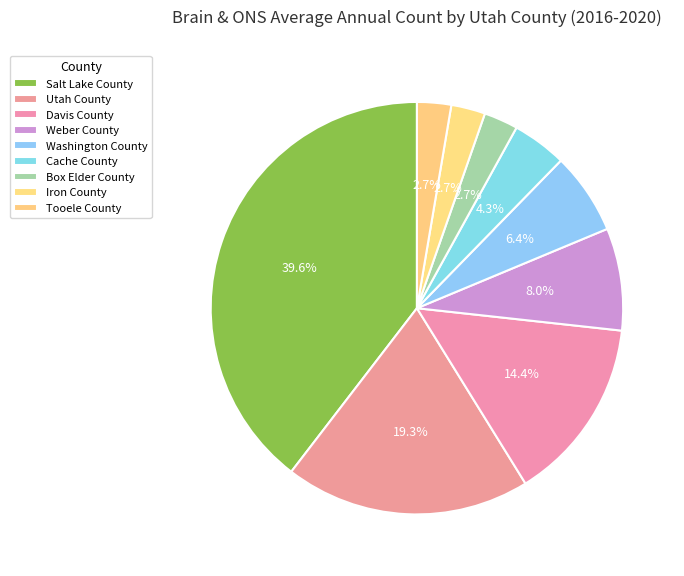

What is the total percentage of Cache County and Salt Lake County?

43.9%